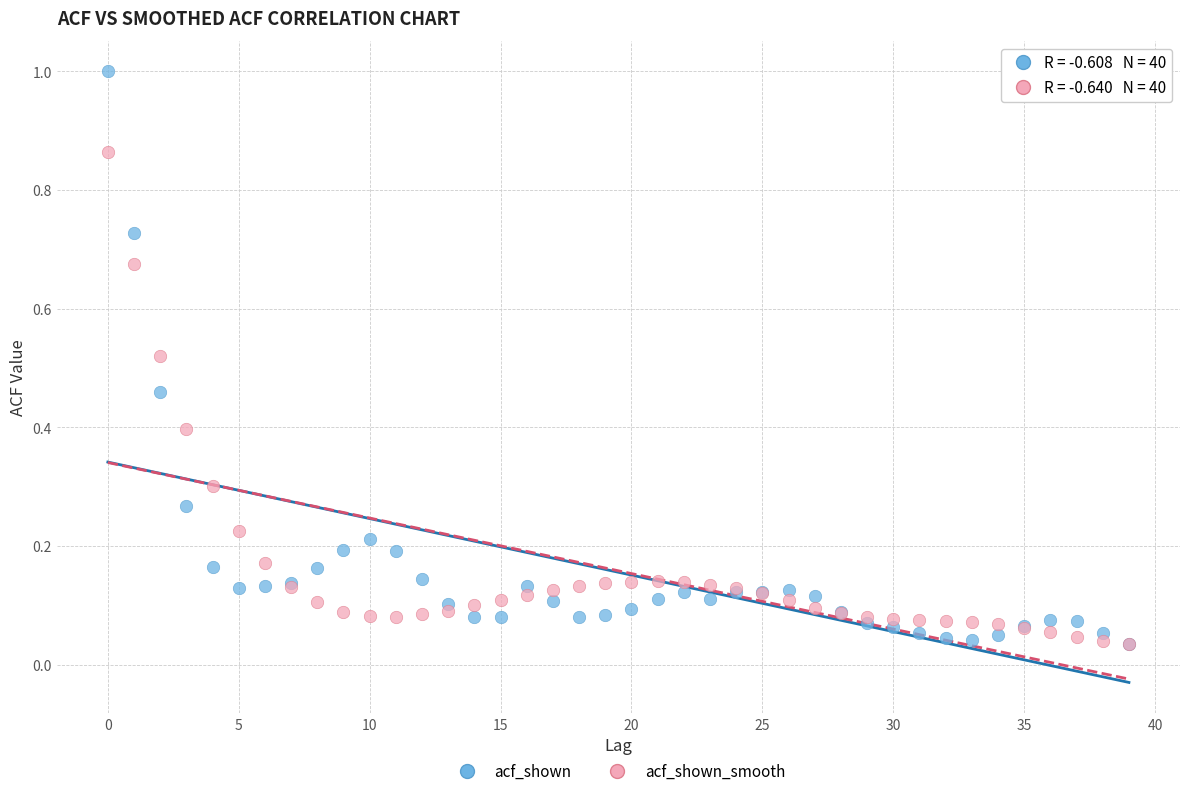

What are all the series names shown in the legend?

acf_shown, acf_shown_smooth